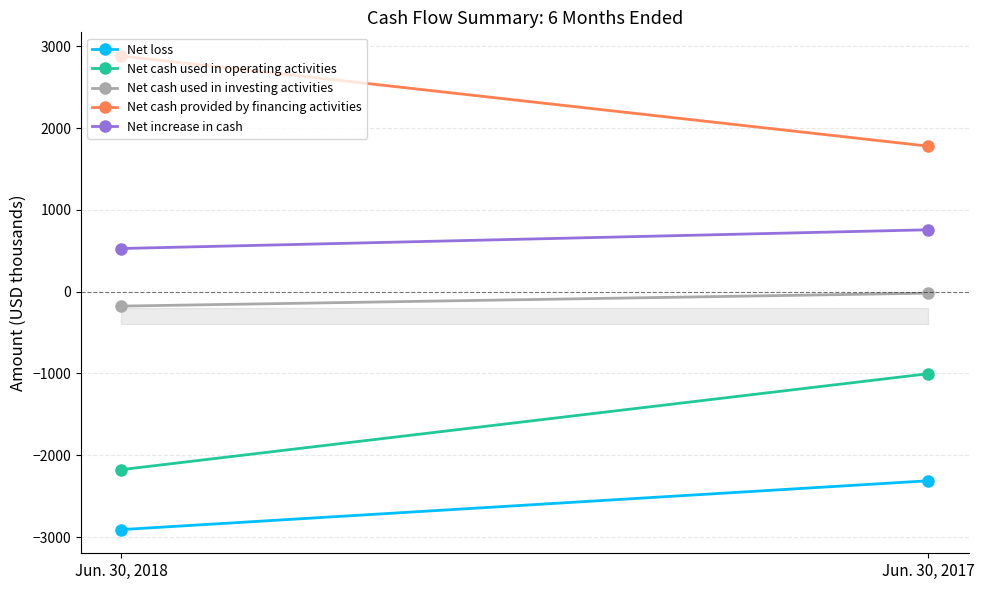

How many data points in Net cash used in operating activities are less than -1003?

1